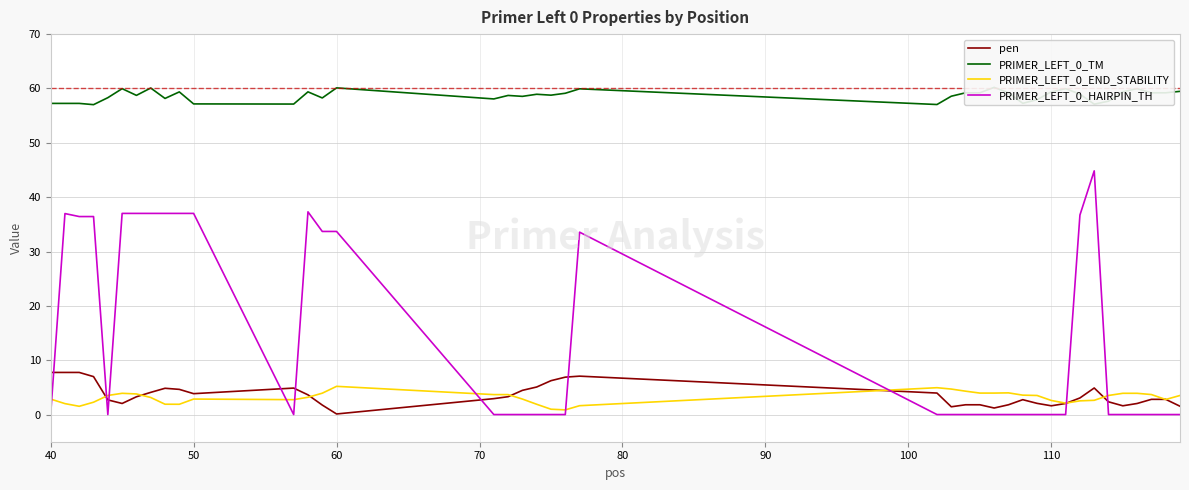

True or false: PRIMER_LEFT_0_HAIRPIN_TH and PRIMER_LEFT_0_END_STABILITY cross at least once.

True